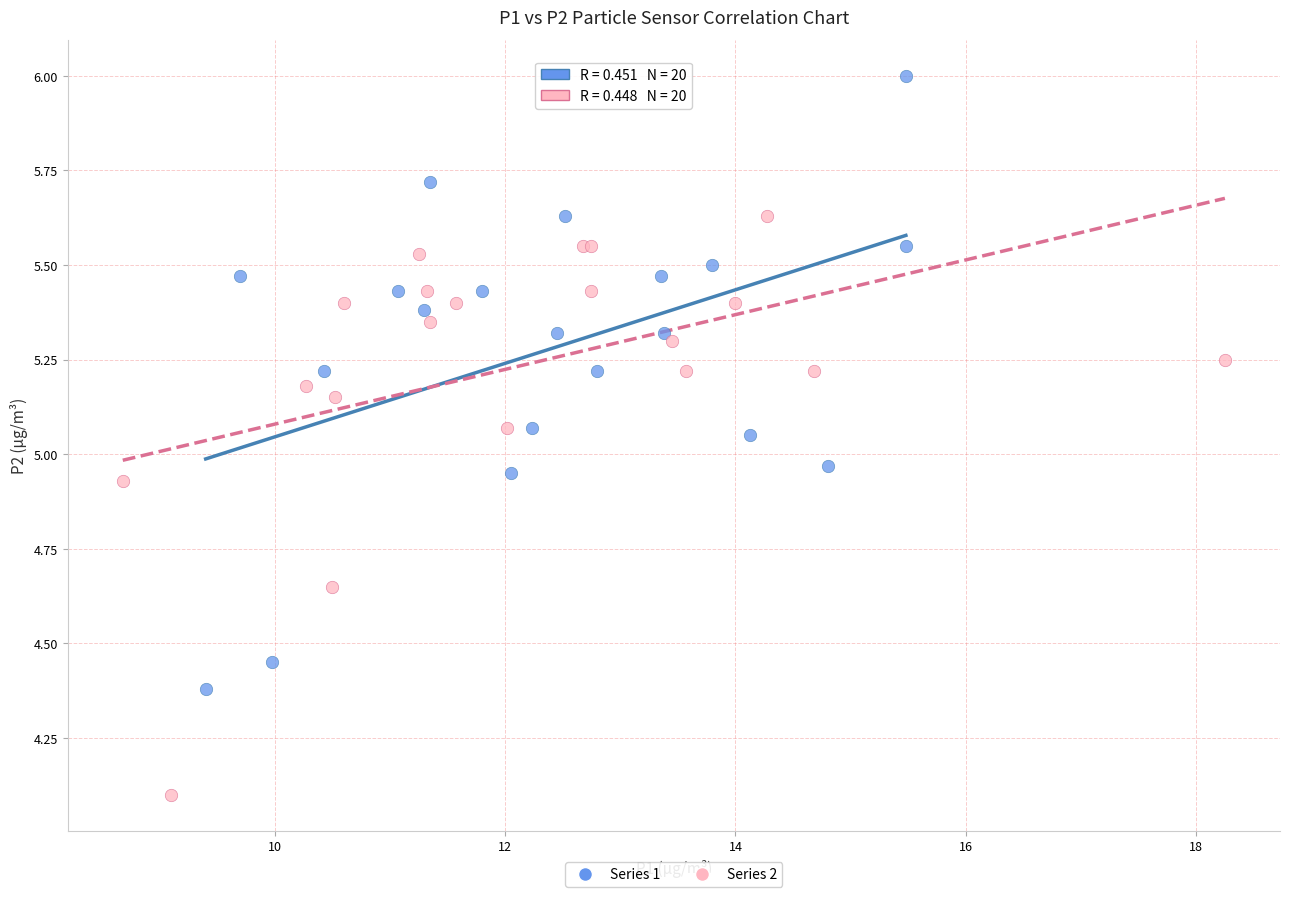

Which series reaches the minimum Y coordinate?

Series 2